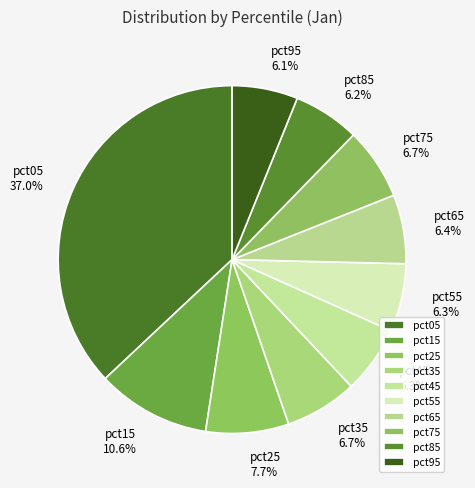

Count the number of slices in the pie.

10